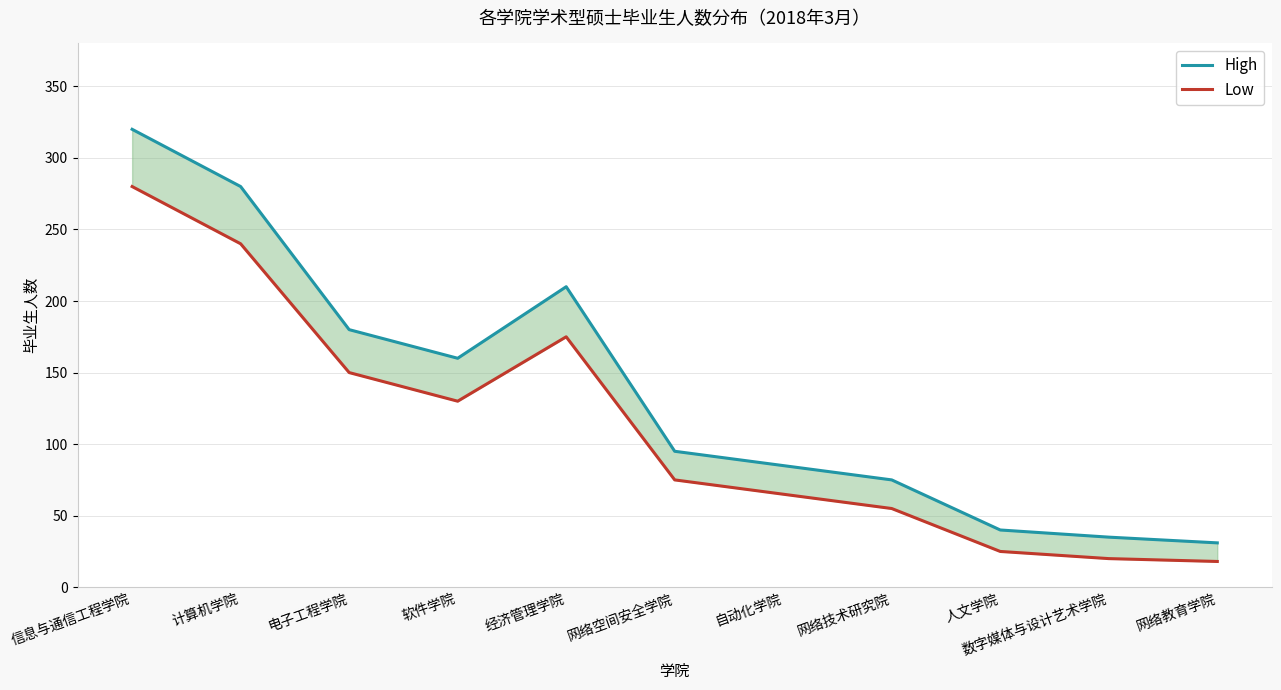

Is it true that High equals 457 at 计算机学院?

False